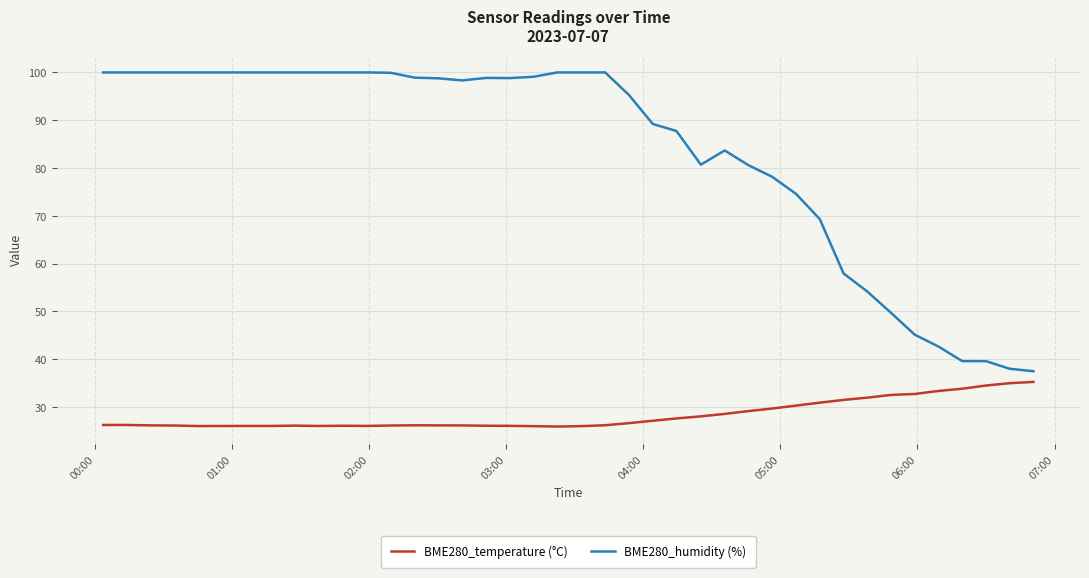

Which series has the largest total across all categories?

BME280_humidity (%)